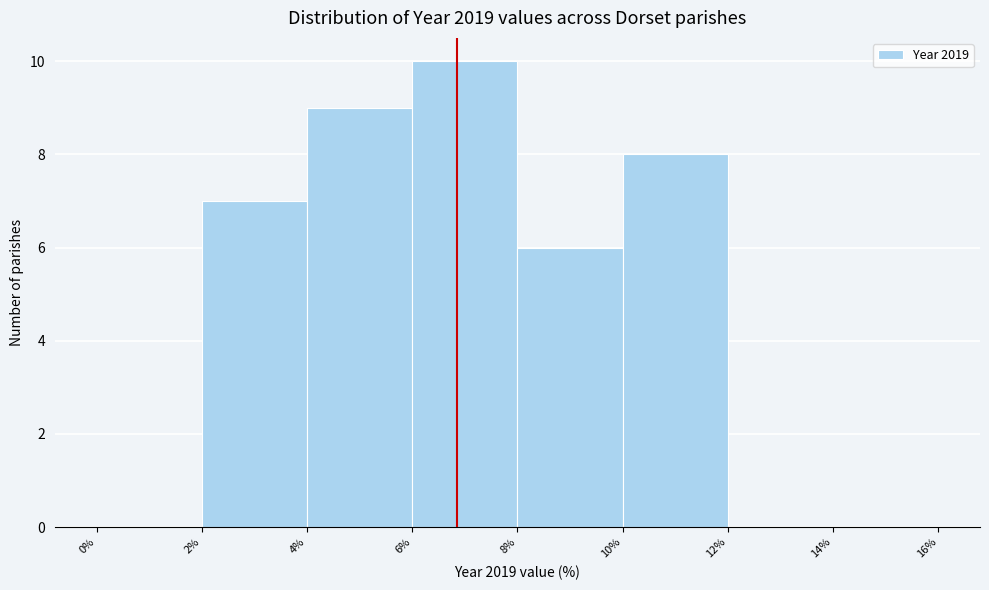

Reading left to right, list every bar in this chart as the range it spans on the x-axis followed by its height. The values are not printed on the chart, so give them approximately, as read against the axis.

0% to 2%: 0
2% to 4%: 7
4% to 6%: 9
6% to 8%: 10
8% to 10%: 6
10% to 12%: 8
12% to 14%: 0
14% to 16%: 0